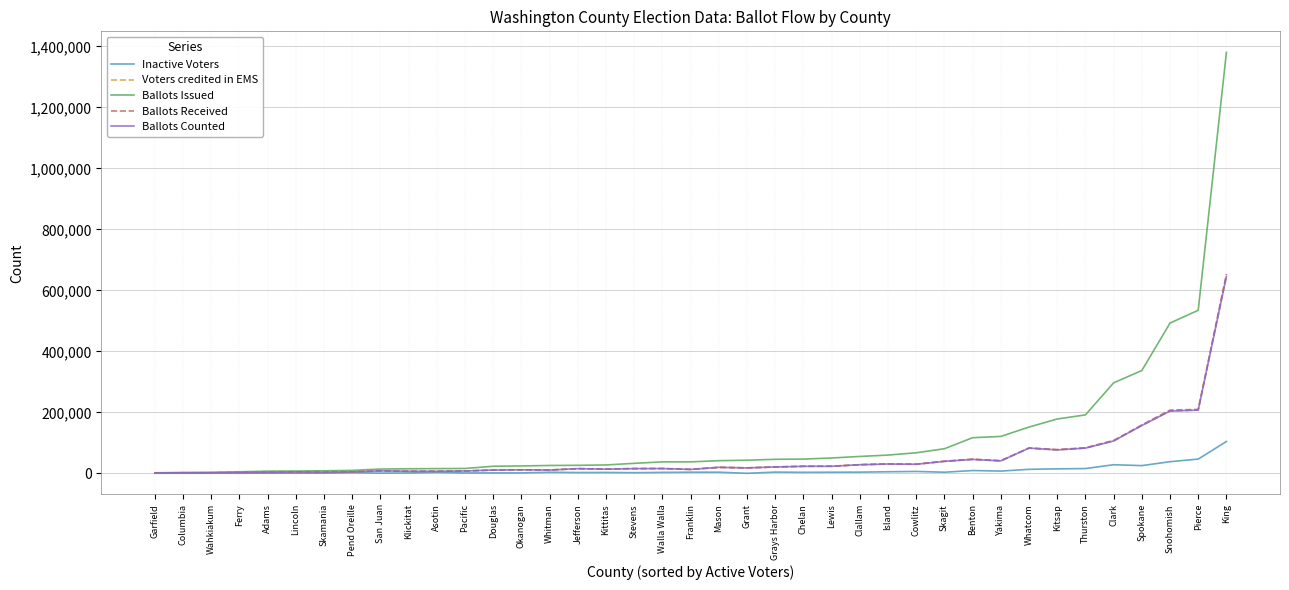

Which series changed the most between Ferry and Spokane?

Ballots Issued